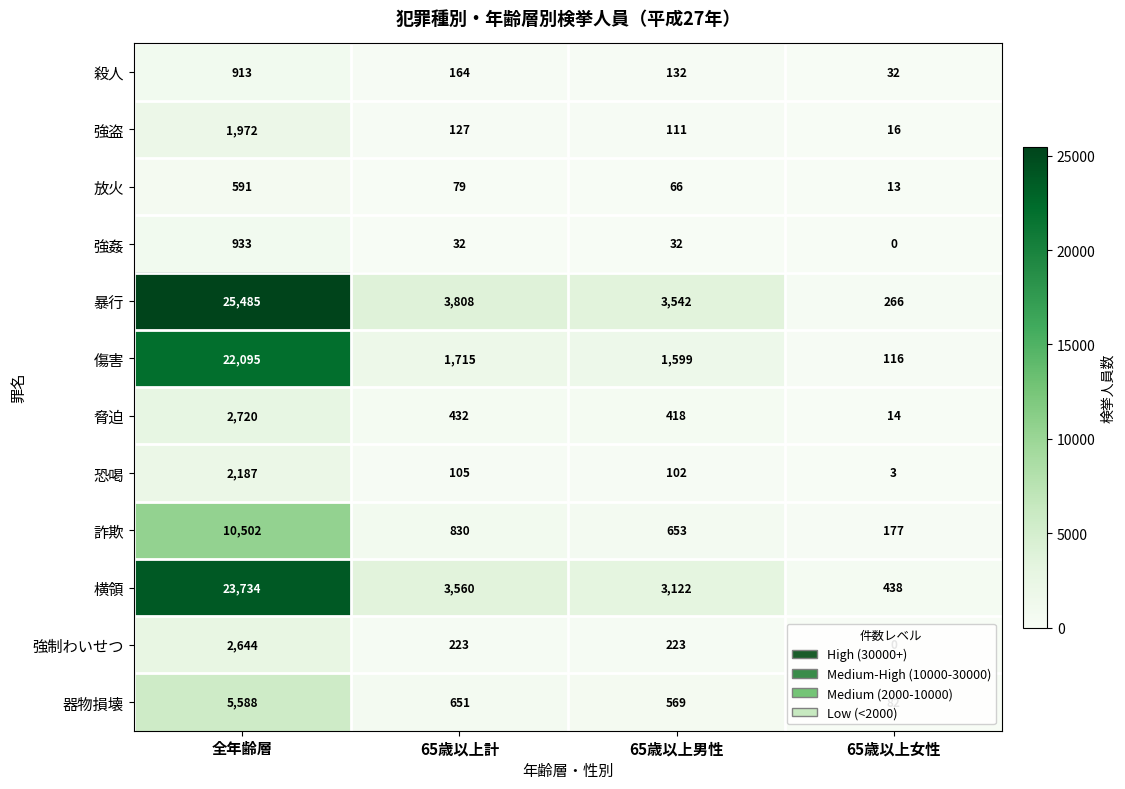

What is the difference between the maximum and minimum values in the 強制わいせつ series?

2644